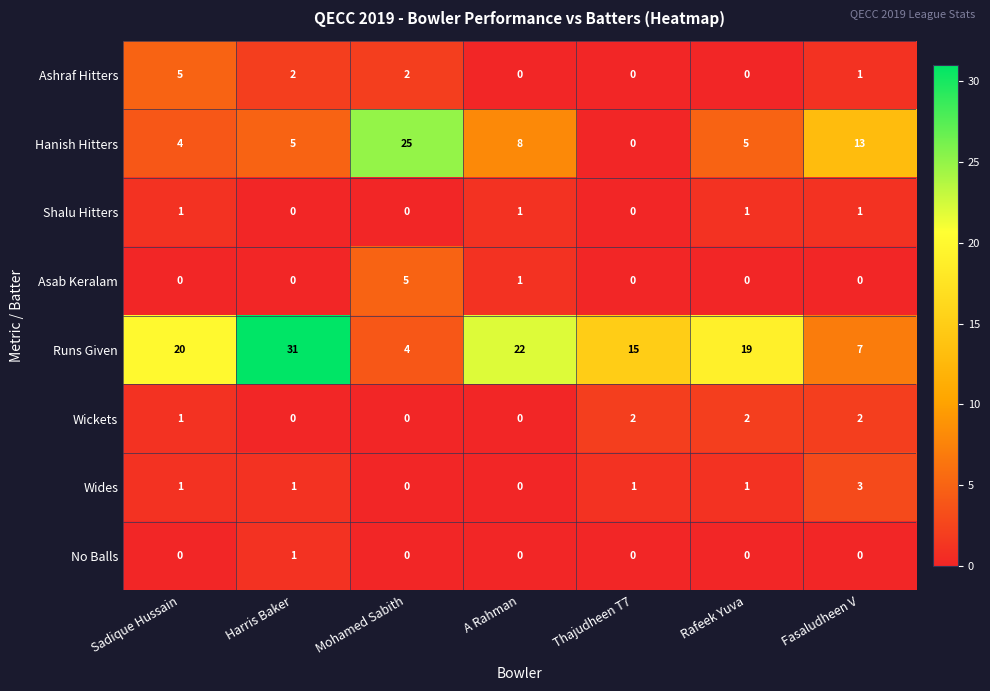

What is the spread (max minus min) of values at Harris Baker?

31